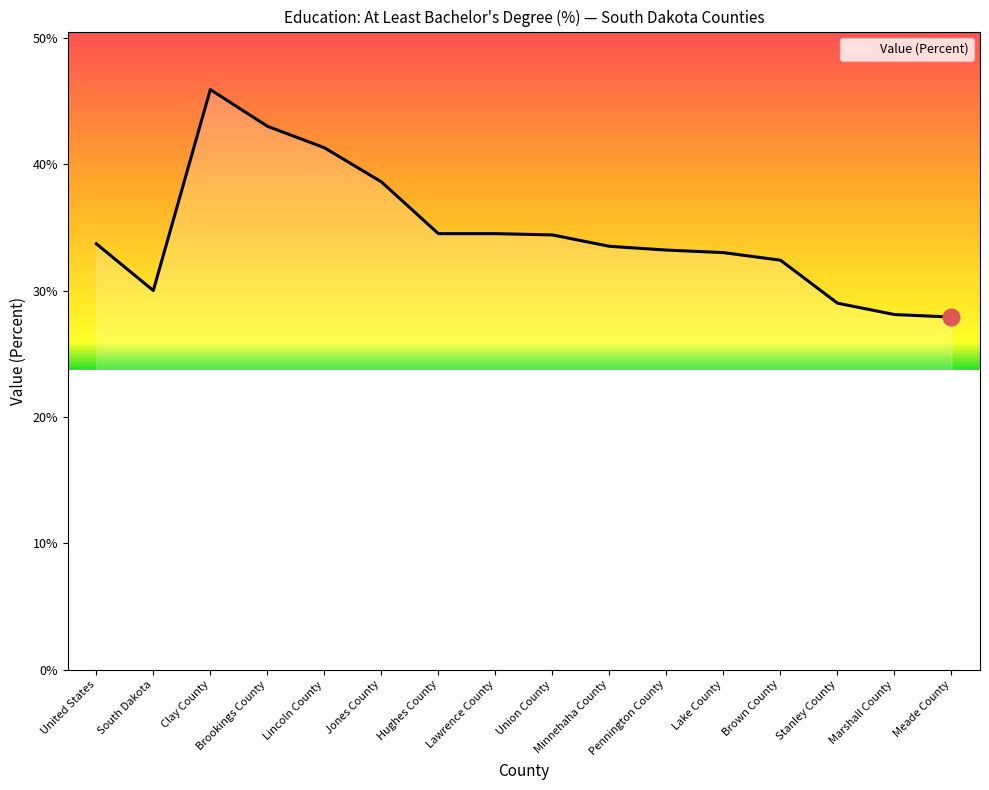

Which label corresponds to the largest value in the chart?

Clay County